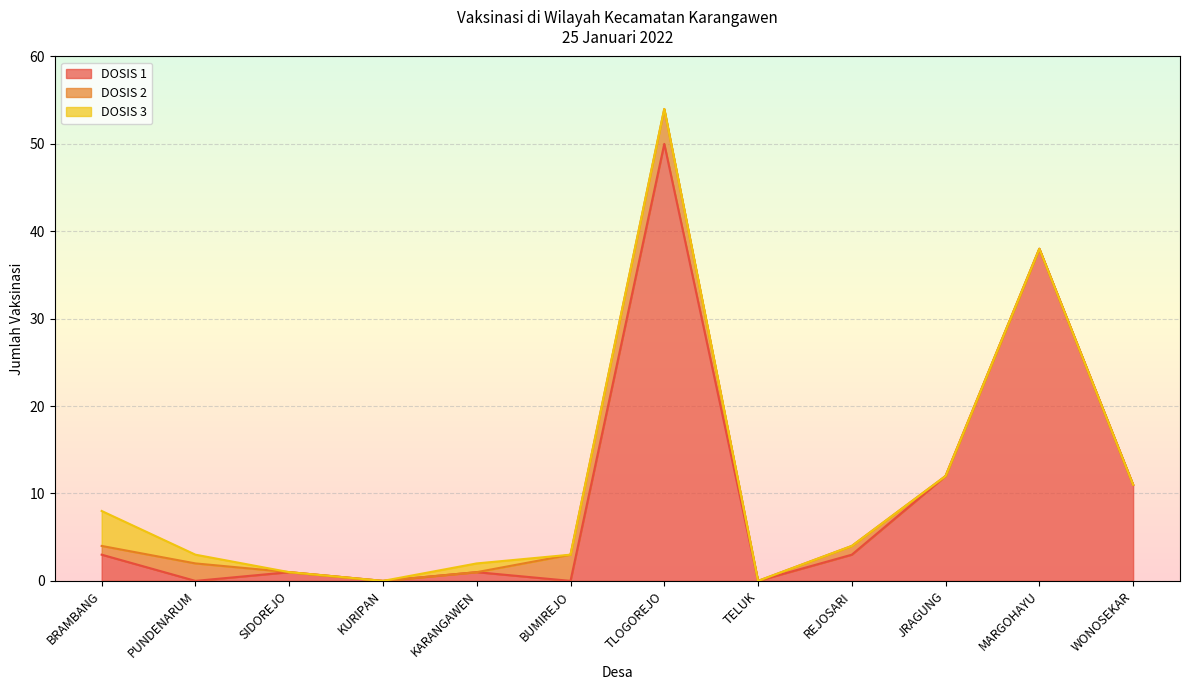

Is the value of DOSIS 1 at REJOSARI greater than the value of DOSIS 2 at TLOGOREJO?

No